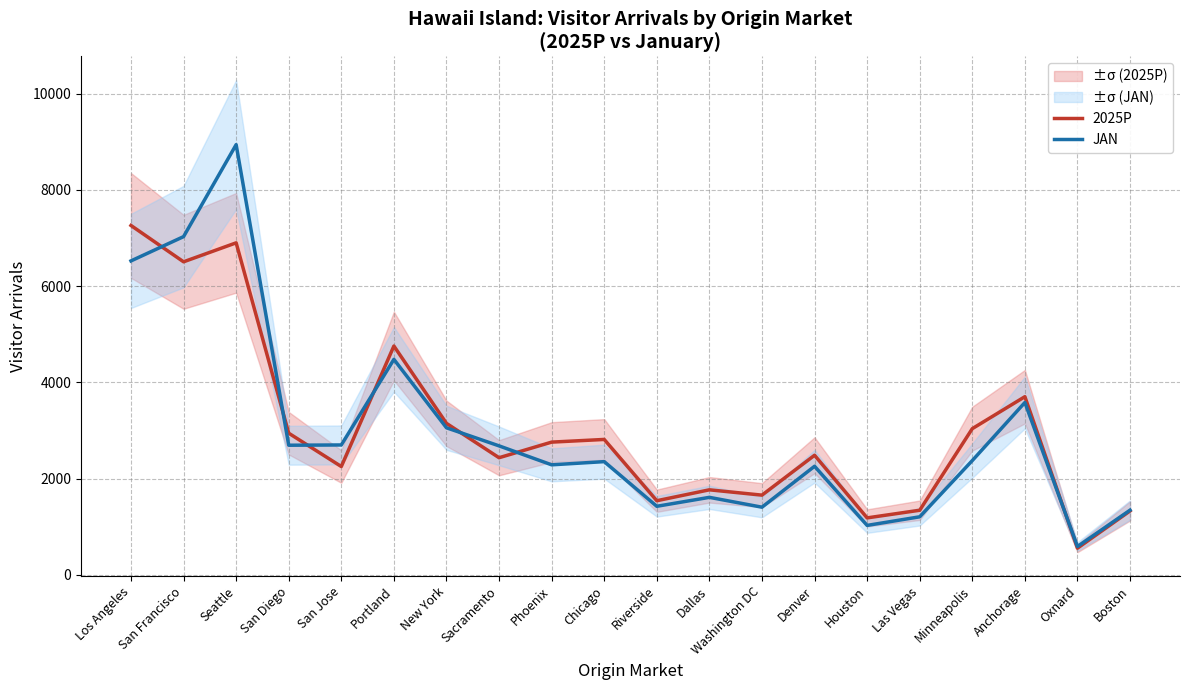

How many intersections are there between 2025P and JAN?

7